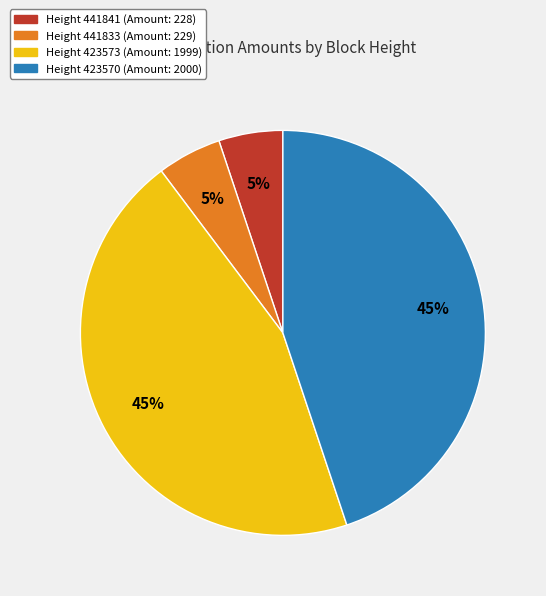

To the nearest percent, what is the average slice percentage?

25%